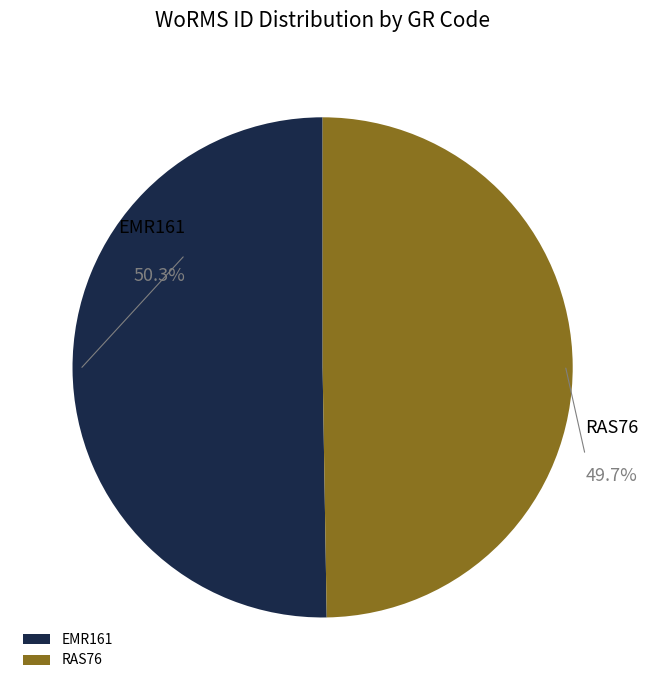

Between RAS76 and EMR161, which is larger?

EMR161